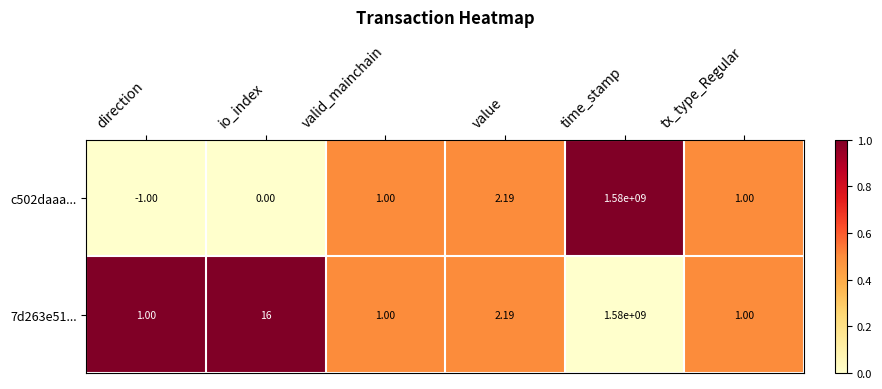

Rank the series at direction from lowest to highest value.

c502daaa..., 7d263e51...